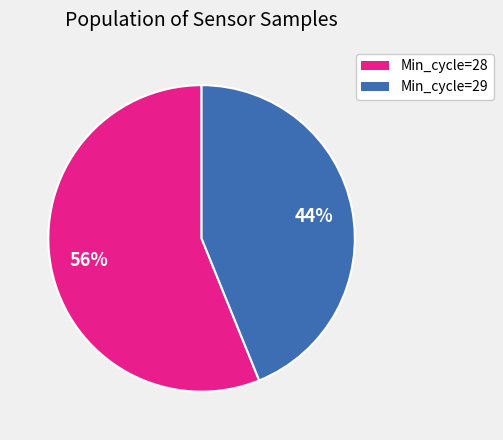

Approximately how many times larger is the value at Min_cycle=28 compared to Min_cycle=29?

1.3